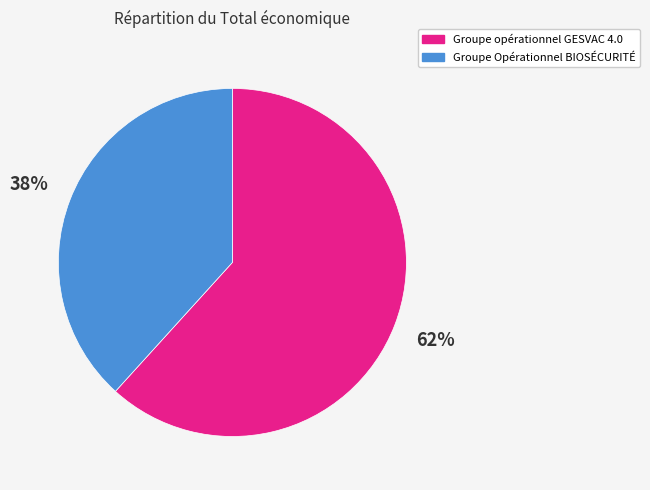

To the nearest percent, what is the combined percentage of Groupe Opérationnel BIOSÉCURITÉ and Groupe opérationnel GESVAC 4.0?

100%